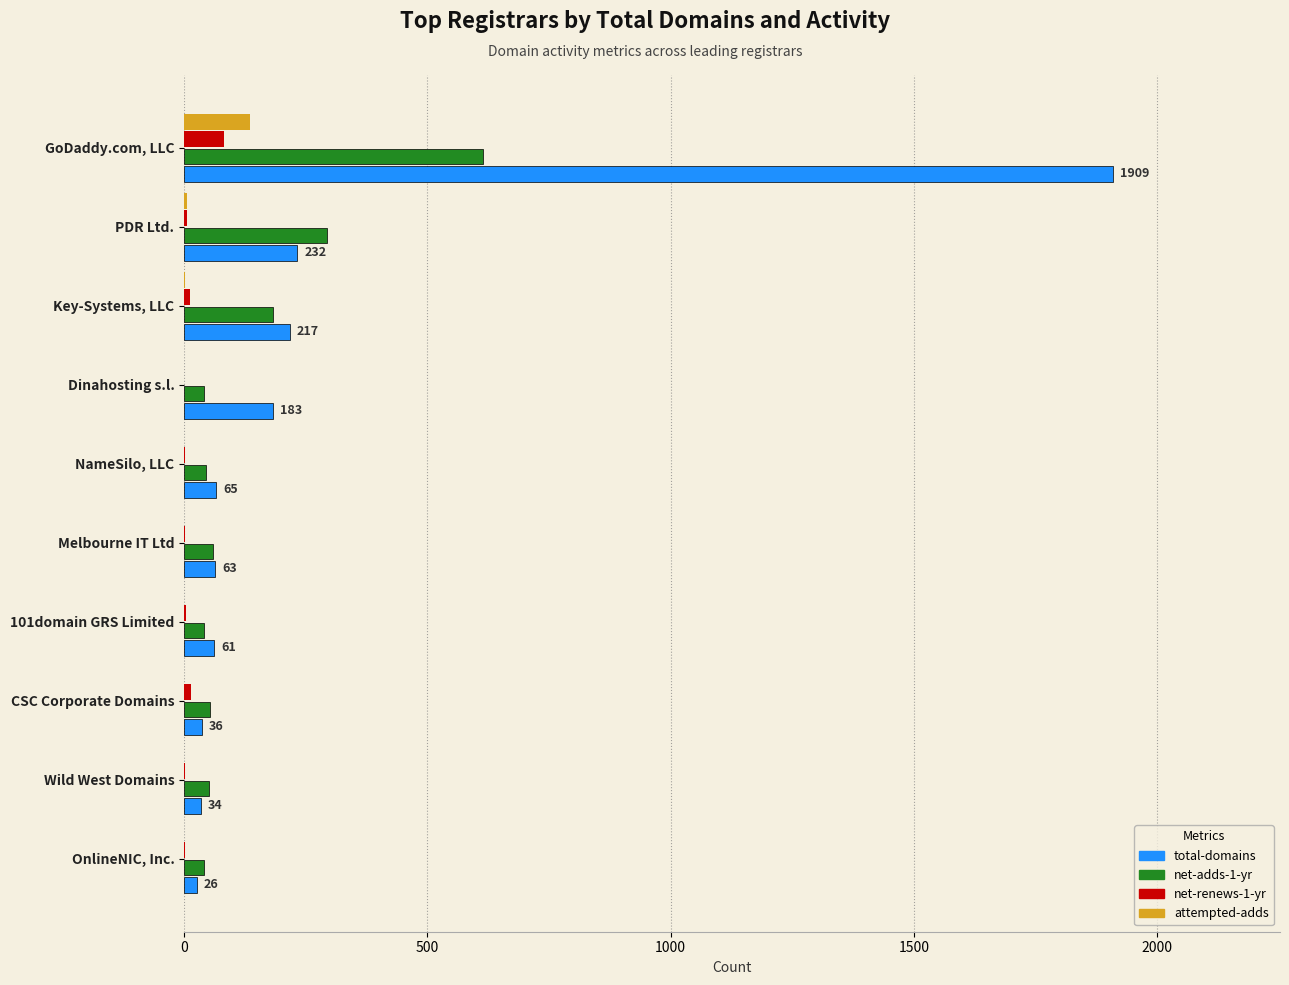

Which series has the largest total across all categories?

total-domains